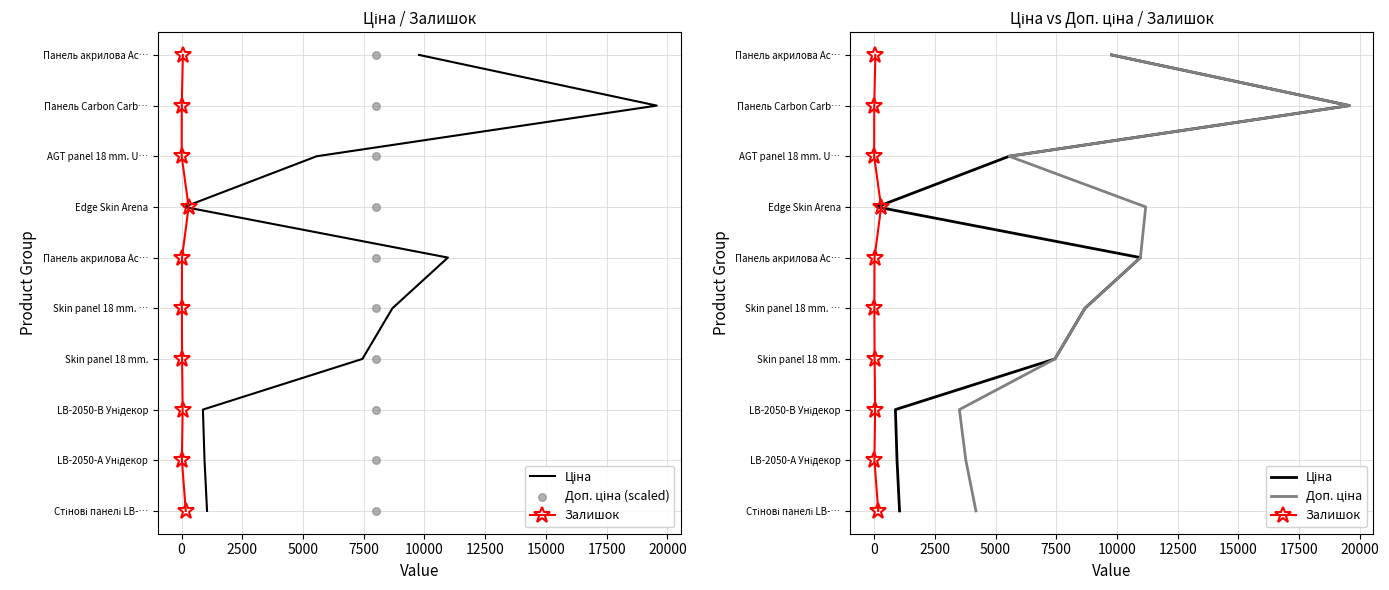

What are all the series names shown in the legend?

Ціна, Залишок, Доп. ціна (scaled), Доп. ціна